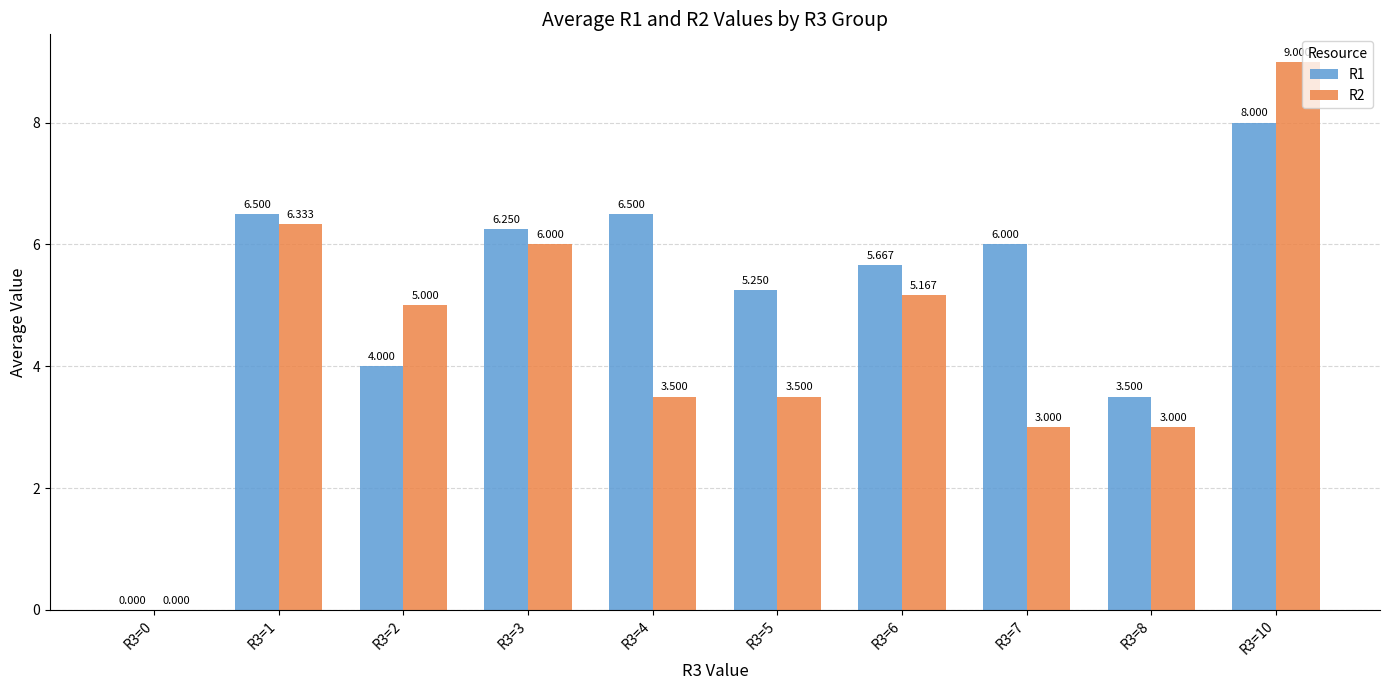

What is the spread (max minus min) of values at R3=4?

3.0